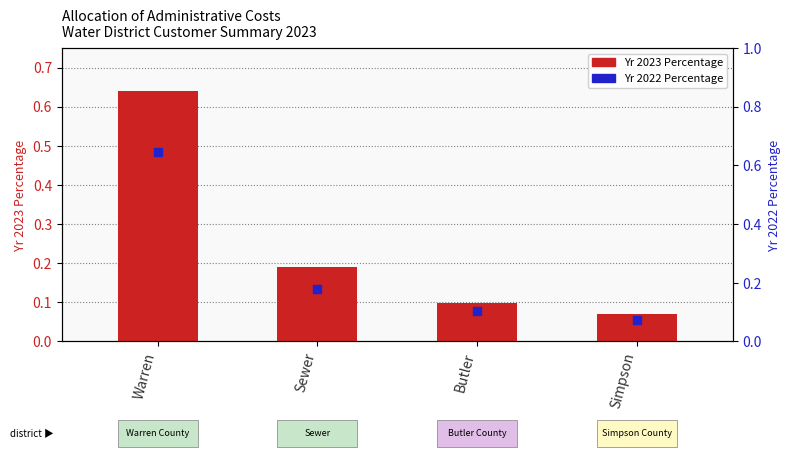

At which category is the sum across all series the highest?

Warren